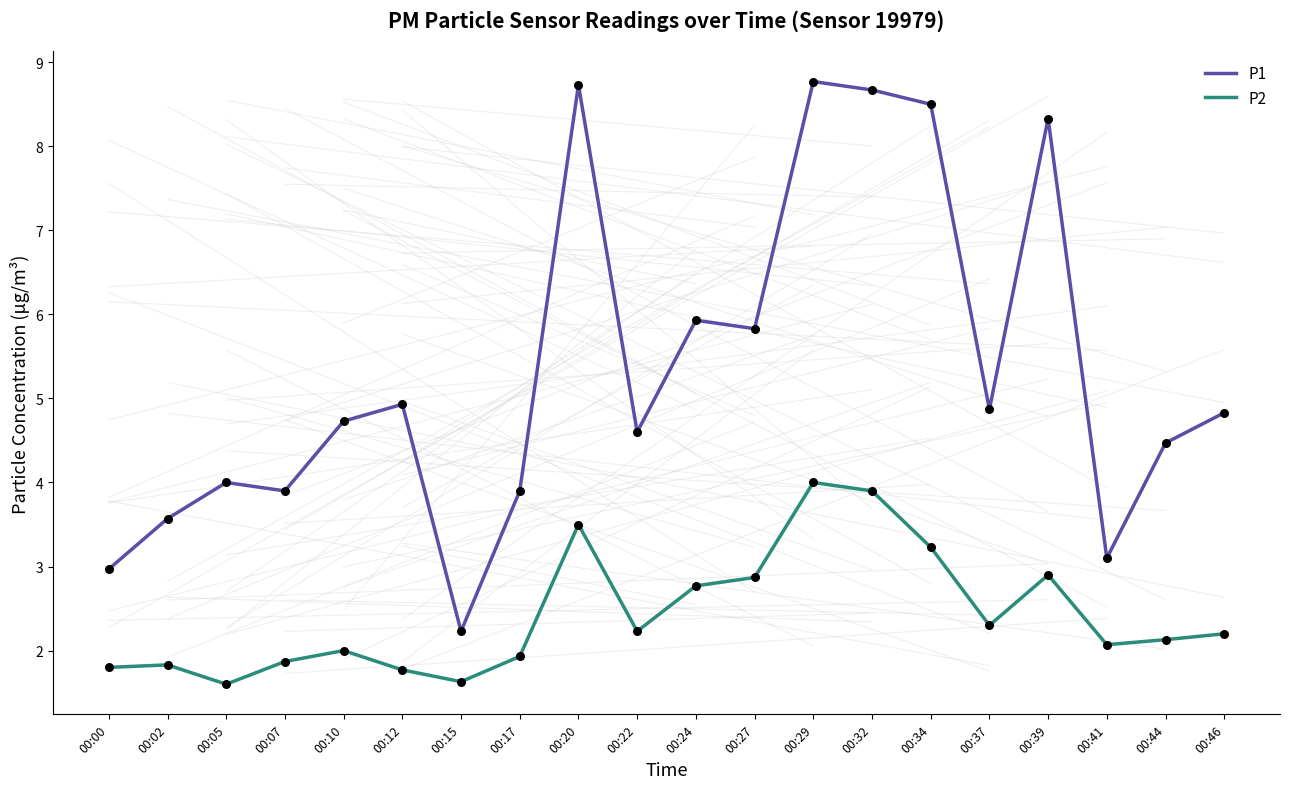

At which category is the sum across all series the highest?

00:29